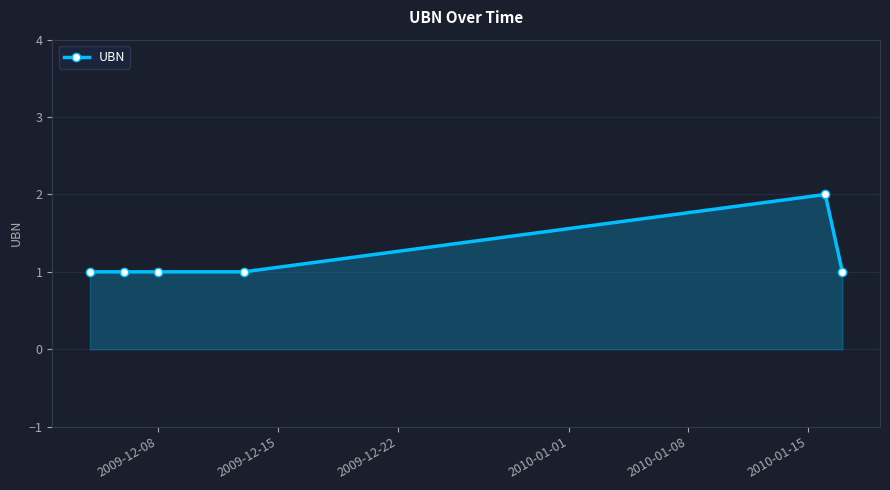

True or false: the data has more than 2 interior local peaks.

False